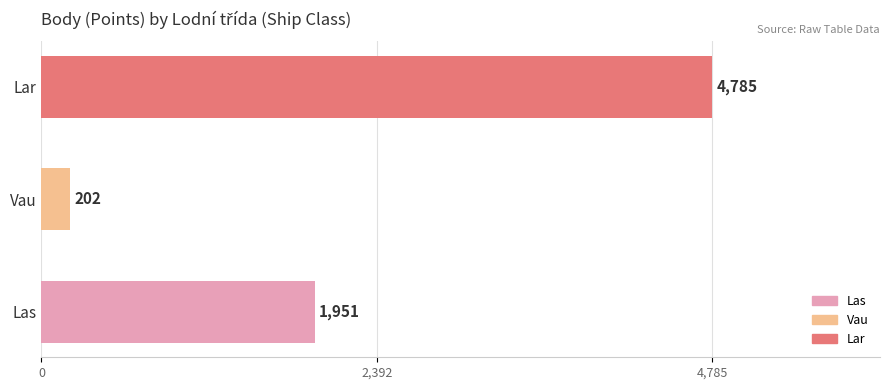

At which category does the chart reach its peak across all series?

Lar